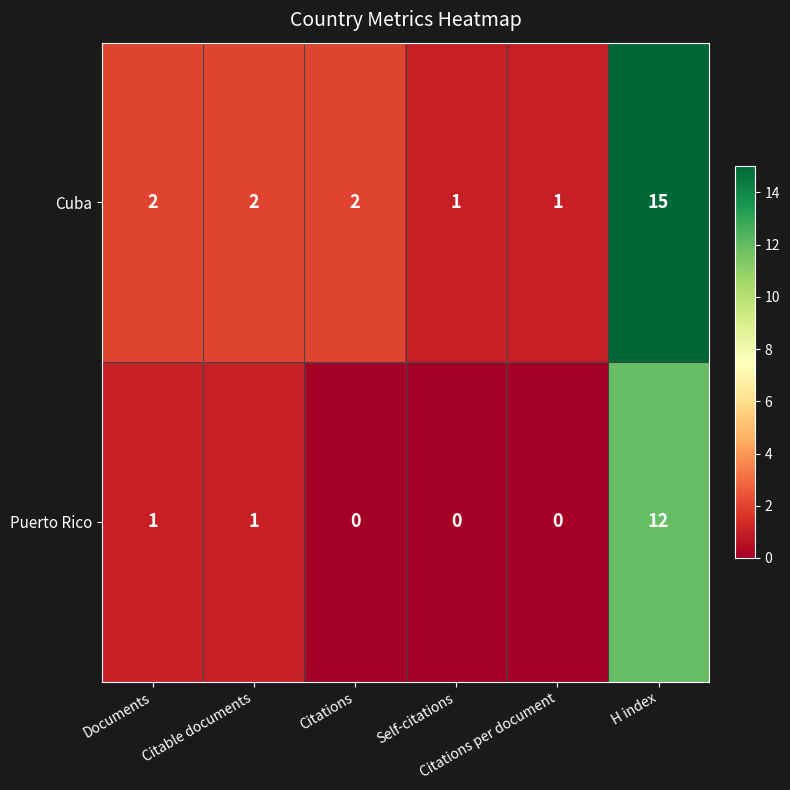

Which series has the largest total across all categories?

Cuba